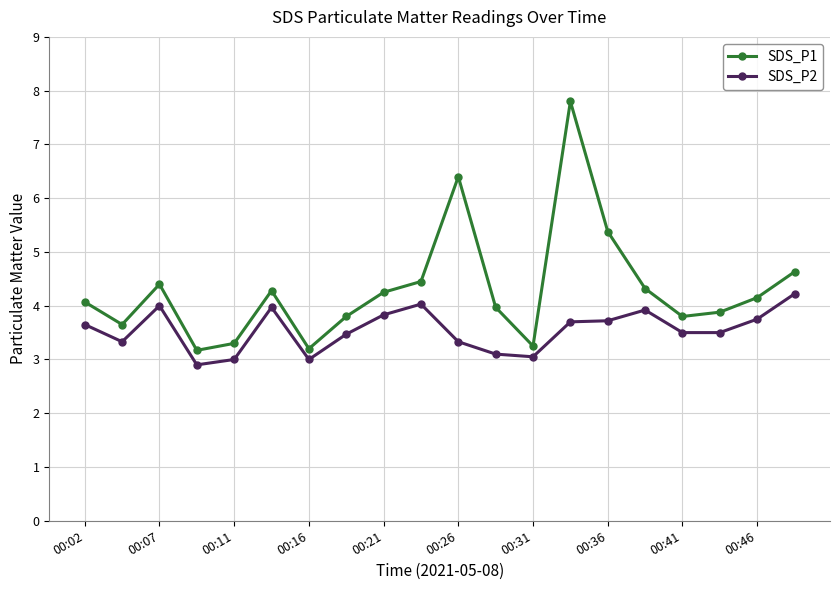

What is the average value of the SDS_P1 series?

4.3